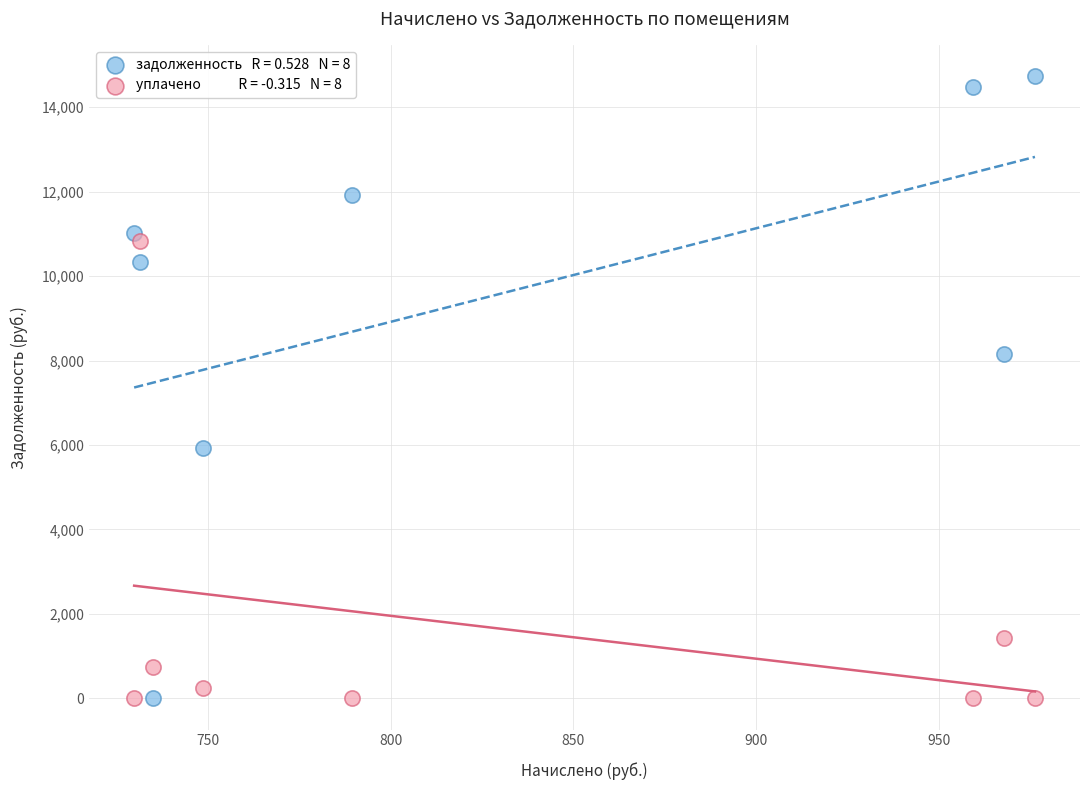

Across all data points, what is the range of X values (max minus min)?

246.7